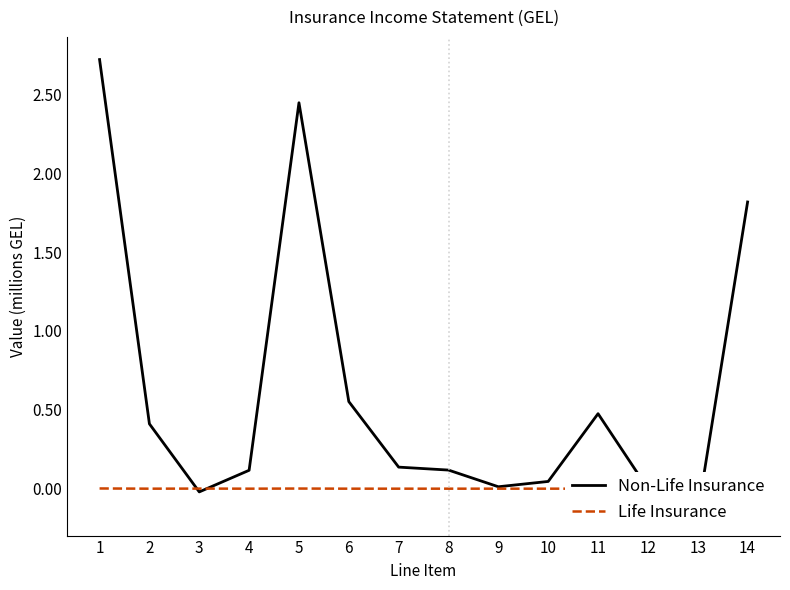

Does the chart display data point markers on the line(s)?

No